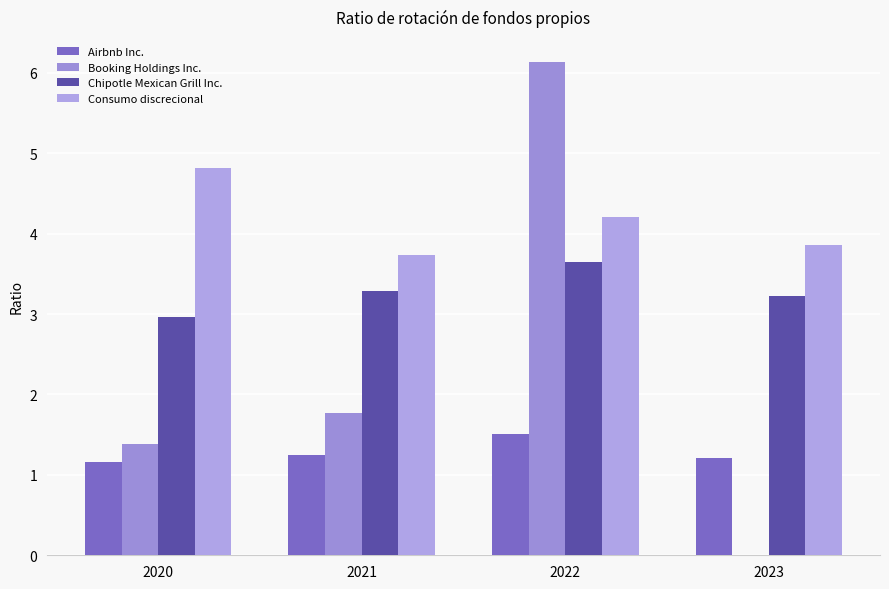

Which series has the widest spread of values?

Booking Holdings Inc.